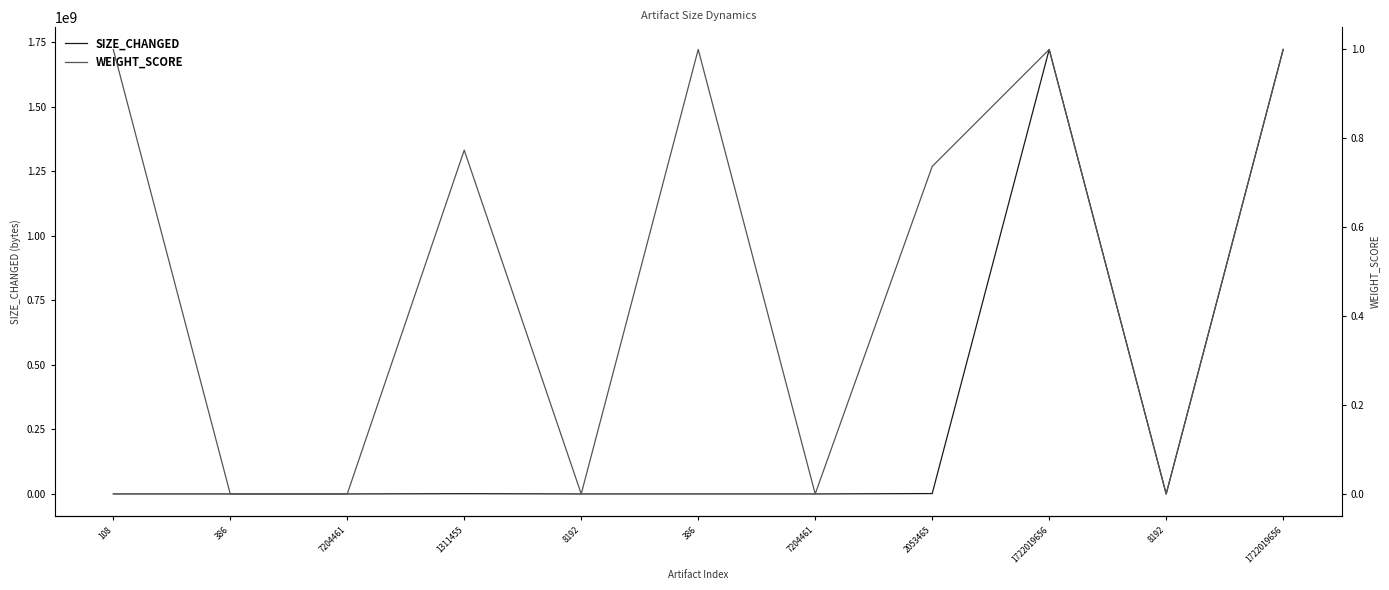

True or false: SIZE_CHANGED and WEIGHT_SCORE intersect in this chart.

False